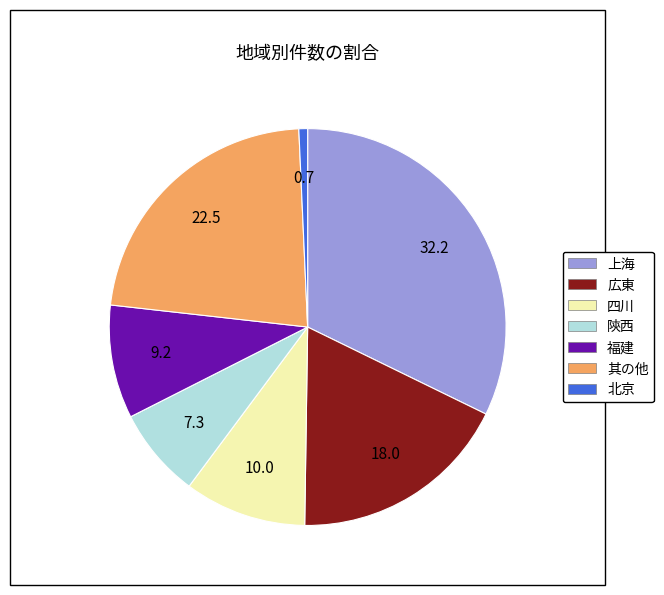

The 広東 slice represents 18% of the pie. True or false?

True